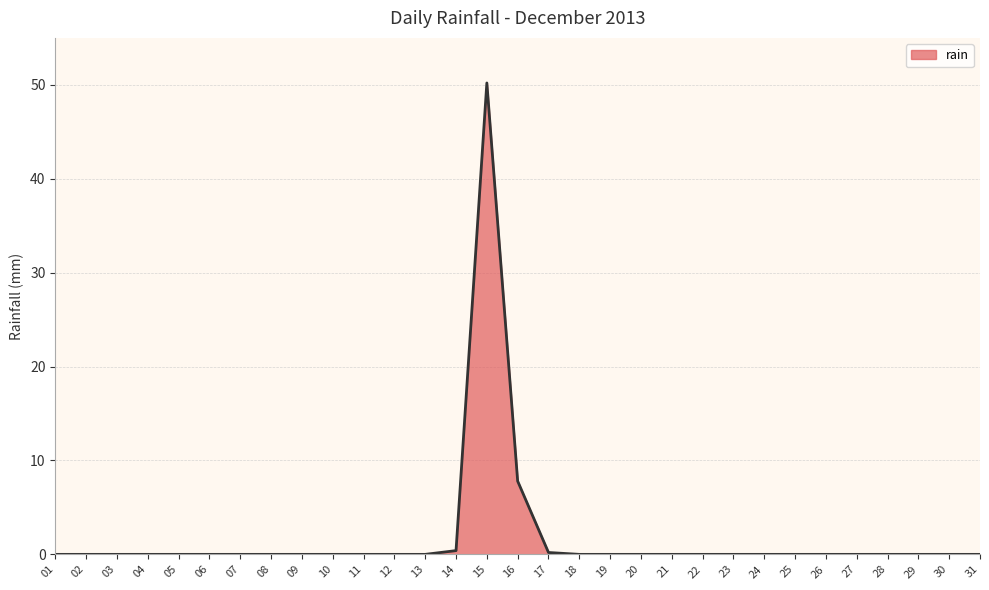

Which category has the highest value across all series?

15